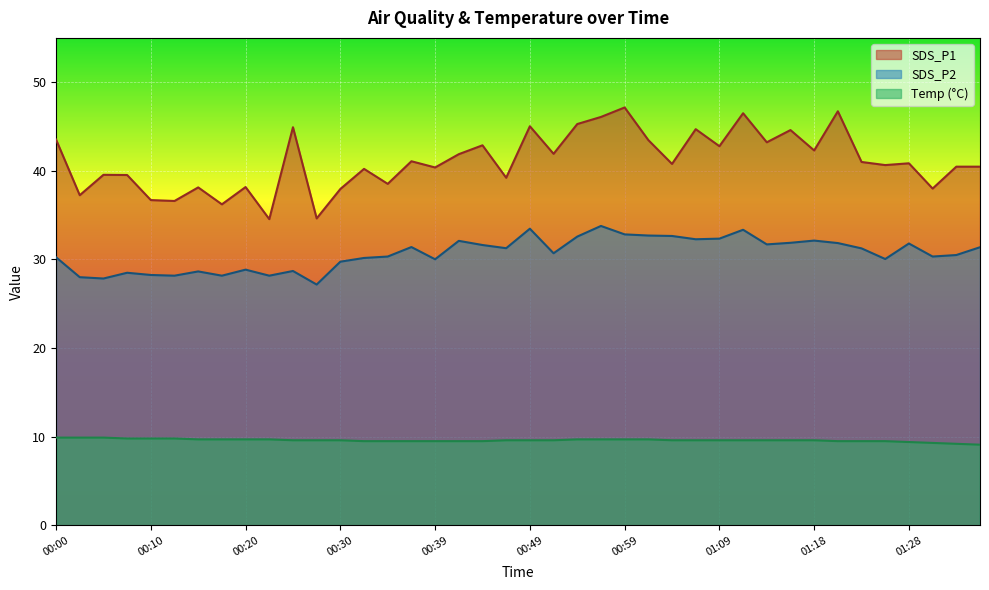

What is the label of the 5th point from the left?

00:10